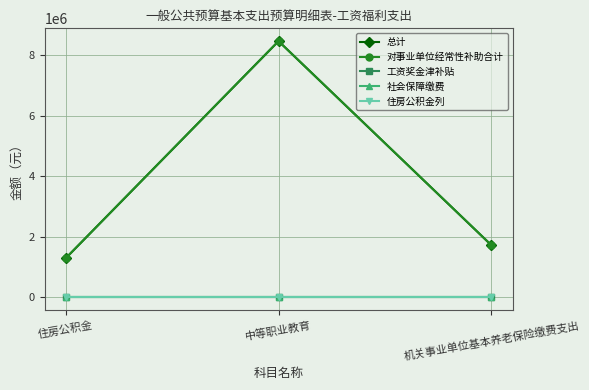

Is the value of 工资奖金津补贴 at 住房公积金 greater than the value of 总计 at 住房公积金?

No